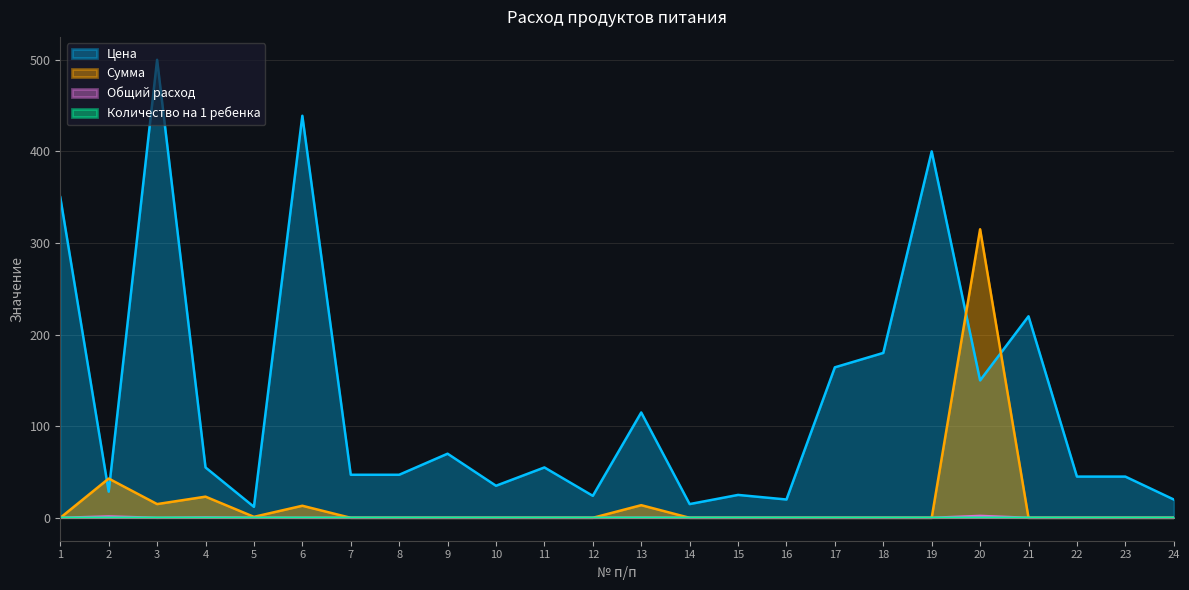

Reading left to right, list all the values displayed in this chart.

Цена: 1=350.0	2=28.6	3=500.0	4=55.0	5=12.0	6=438.9	7=47.0	8=47.0	9=70.0	10=35.0	11=55.0	12=24.0	13=115.0	14=15.0	15=25.0	16=20.0	17=164.3	18=180.0	19=400.0	20=150.0	21=220.0	22=45.0	23=45.0	24=20.0
Сумма: 1=0.0	2=42.9	3=15.0	4=23.1	5=1.1	6=13.2	7=0.0	8=0.0	9=0.0	10=0.0	11=0.0	12=0.0	13=13.8	14=0.0	15=0.0	16=0.0	17=0.0	18=0.0	19=0.0	20=315.0	21=0.0	22=0.0	23=0.0	24=0.0
Общий расход: 1=0.0	2=1.5	3=0.0	4=0.4	5=0.1	6=0.0	7=0.0	8=0.0	9=0.0	10=0.0	11=0.0	12=0.0	13=0.1	14=0.0	15=0.0	16=0.0	17=0.0	18=0.0	19=0.0	20=2.1	21=0.0	22=0.0	23=0.0	24=0.0
Количество на 1 ребенка: 1=0.0	2=0.1	3=0.0	4=0.0	5=0.0	6=0.0	7=0.0	8=0.0	9=0.0	10=0.0	11=0.0	12=0.0	13=0.0	14=0.0	15=0.0	16=0.0	17=0.0	18=0.0	19=0.0	20=0.1	21=0.0	22=0.0	23=0.0	24=0.0